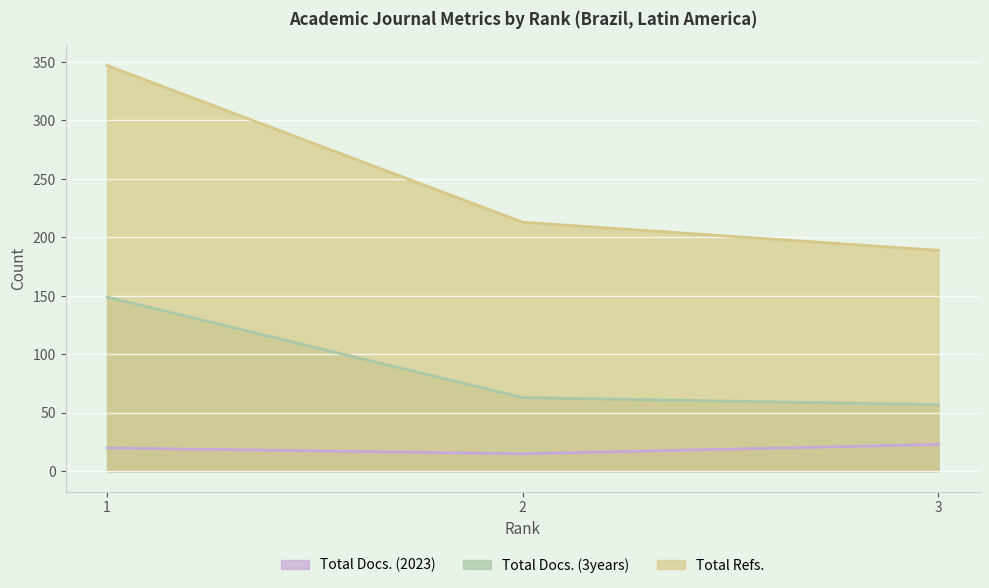

Rank the series by their average value, from lowest to highest.

Total Docs. (2023), Total Docs. (3years), Total Refs.